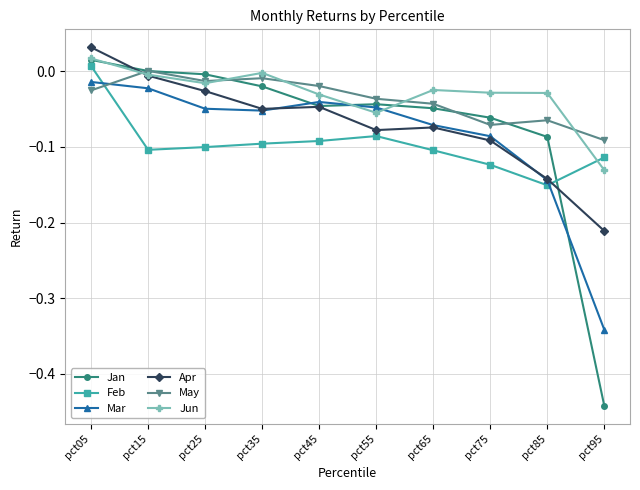

Which category has the highest value in the Feb series?

pct05